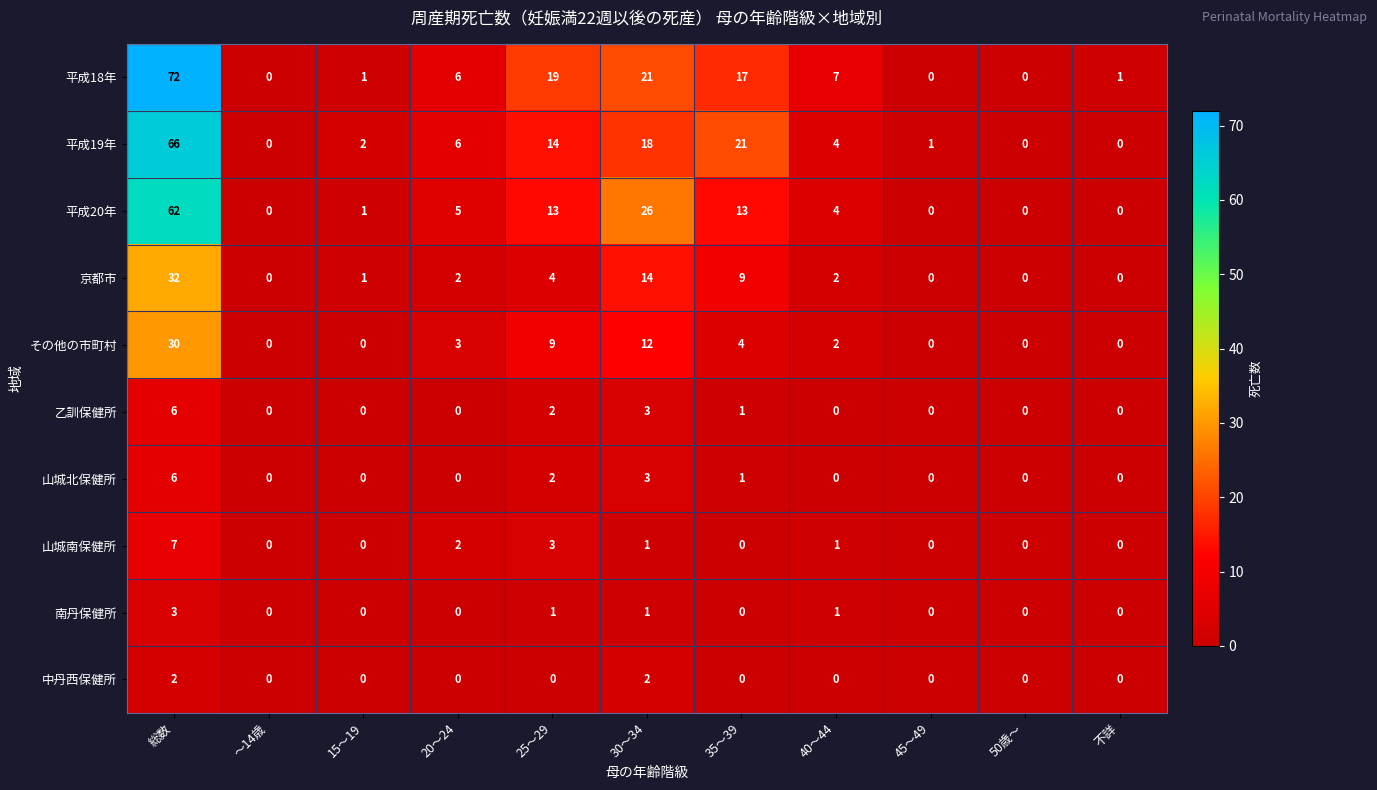

Which series has the widest spread of values?

平成18年